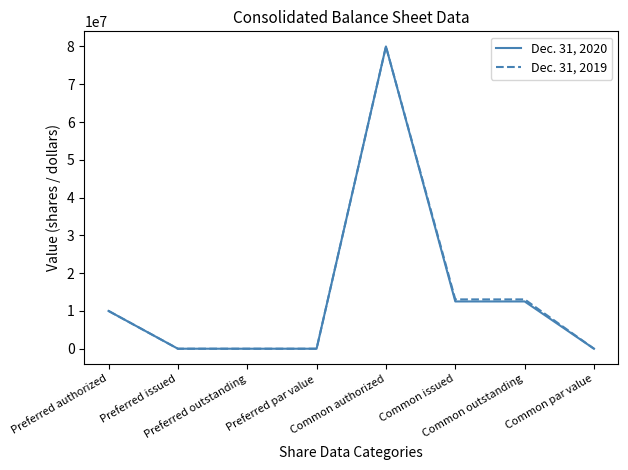

What is the greatest value displayed?

80000000